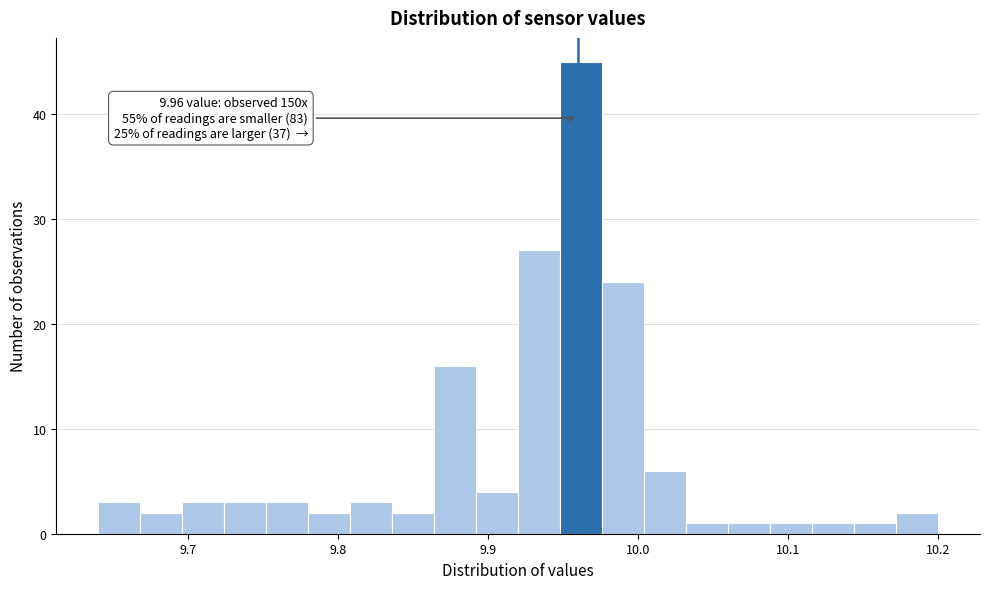

Read against the x-axis, roughly where is the centre of the tallest bar?

9.96